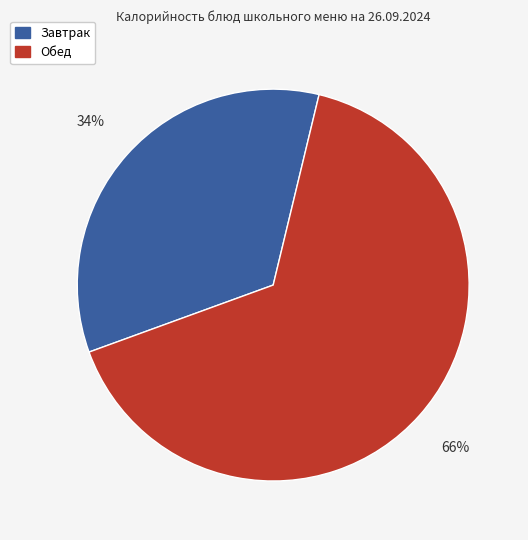

Between Завтрак and Обед, which is larger?

Обед